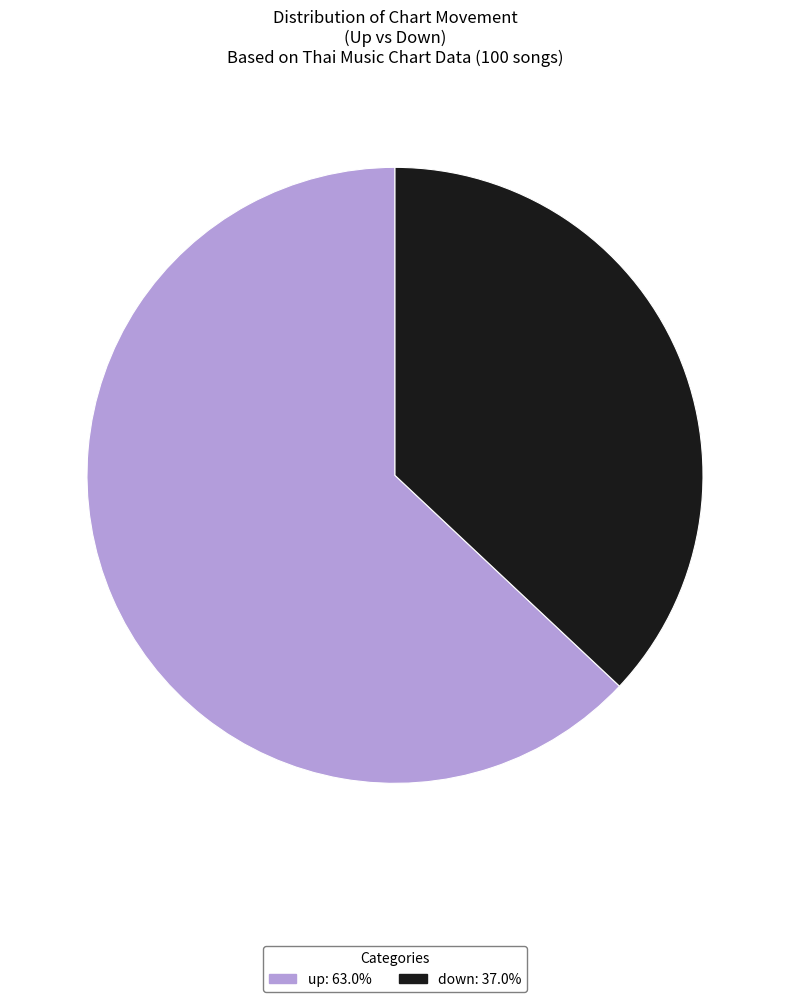

Rank the categories by value from highest to lowest.

up, down